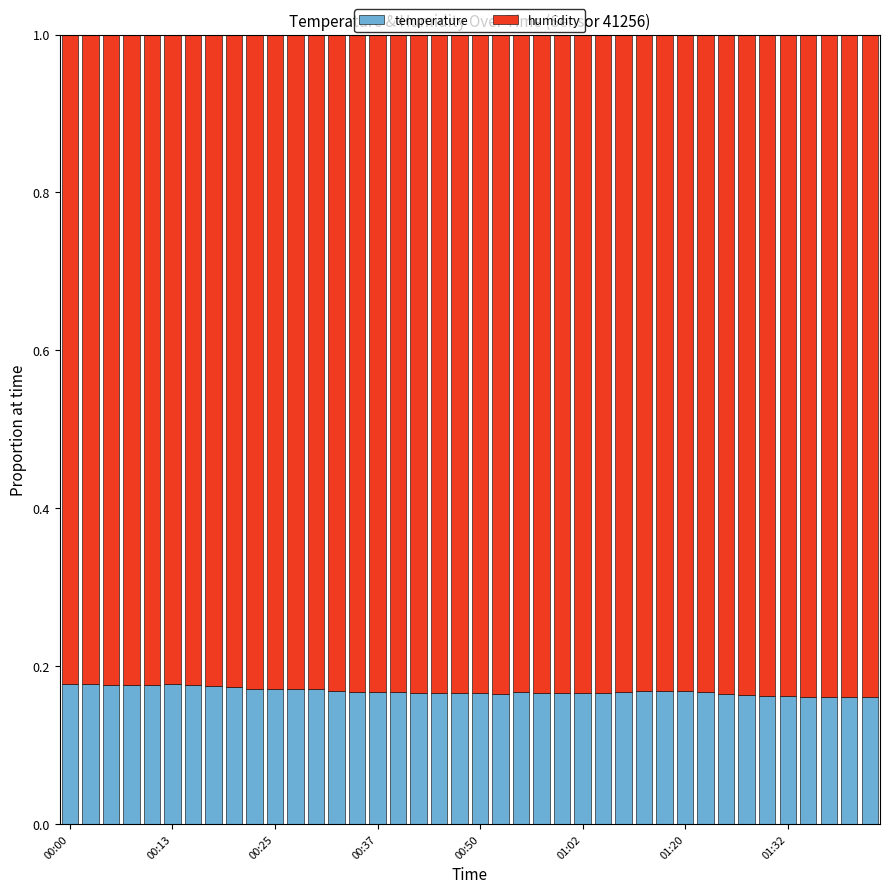

Count the temperature values in the range 0 to 1.

40